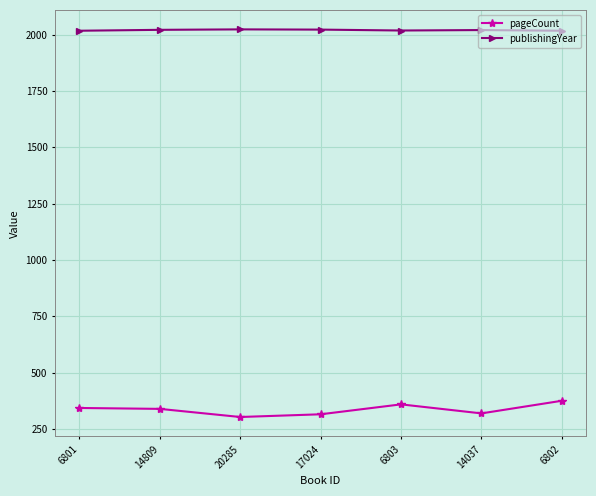

How many publishingYear values are between 2017 and 2022?

6